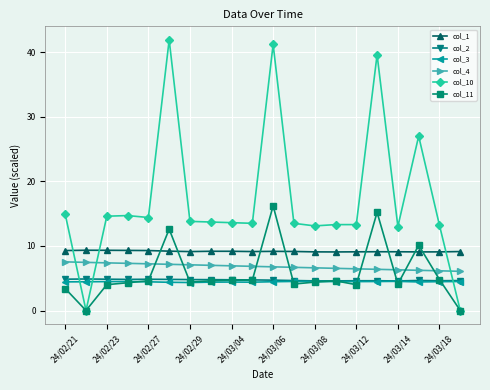

What is the value of the col_11 point at the 8th from the left?

4.6